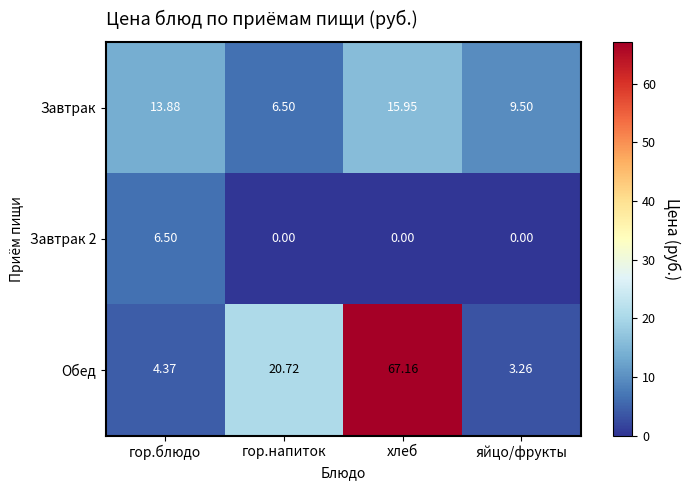

At хлеб, list the series in order from smallest to largest.

Завтрак 2, Завтрак, Обед